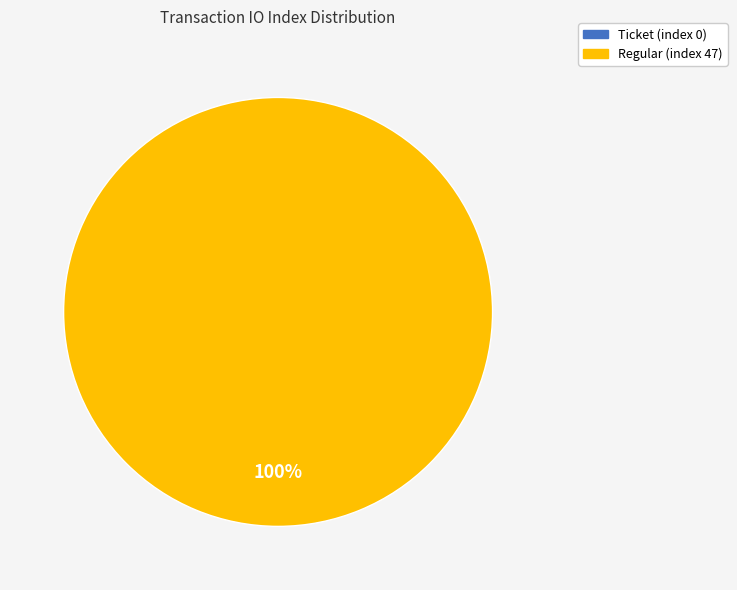

To the nearest percent, what is the combined percentage of Regular (index 47) and Ticket (index 0)?

100%